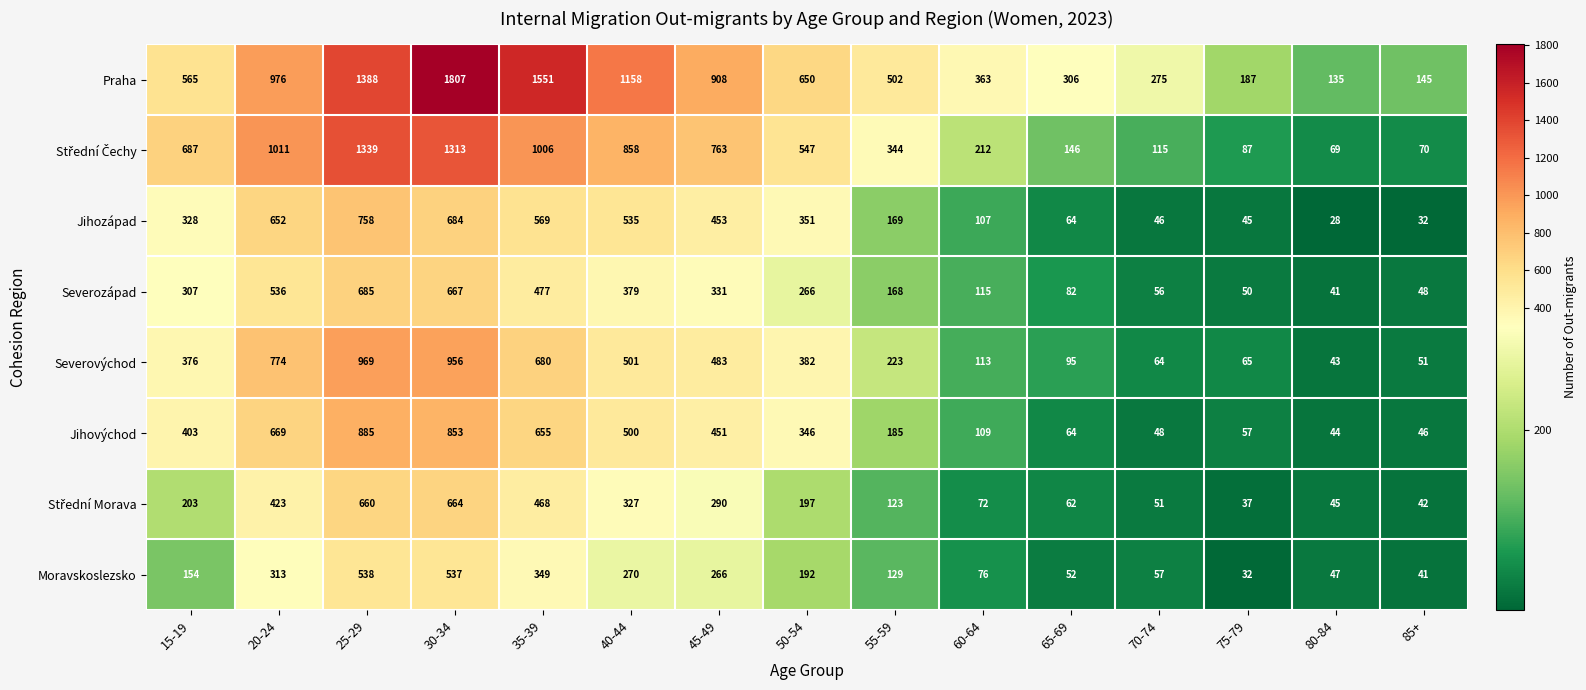

Which series has the largest total across all categories?

Praha